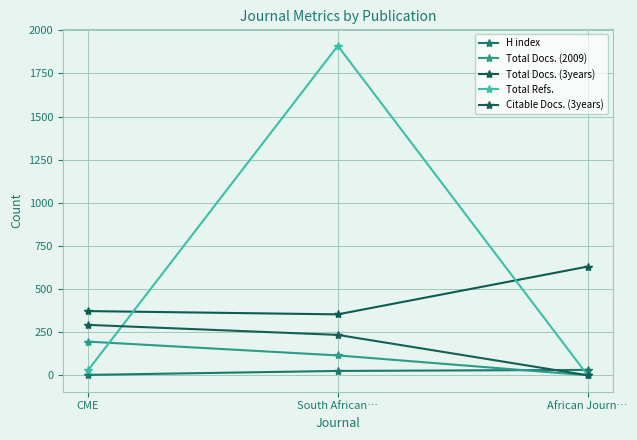

How many positive values does the Citable Docs. (3years) series have?

2